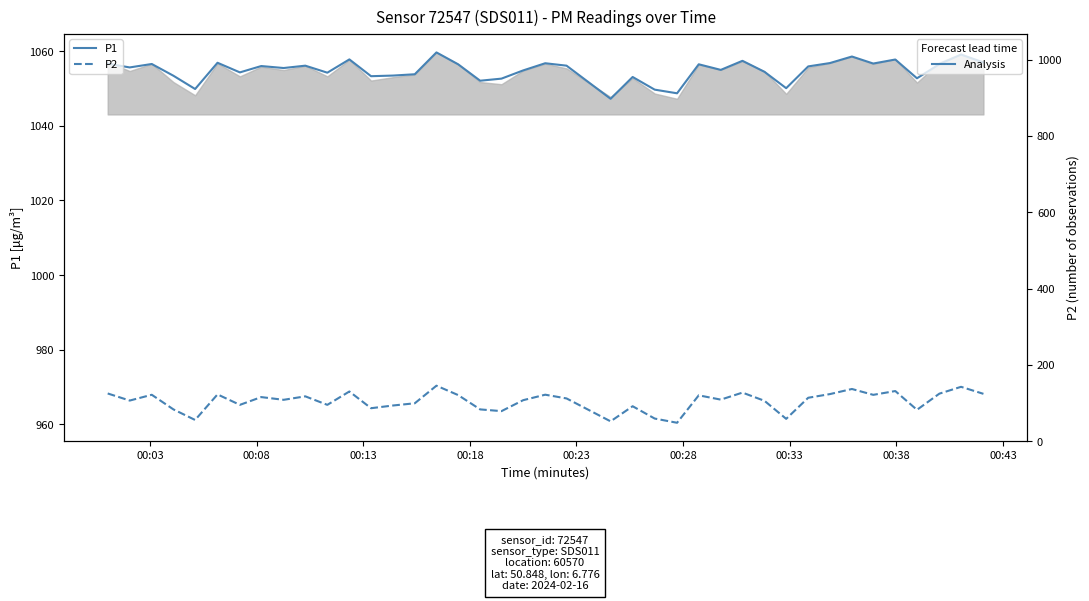

Which series has the largest range (max minus min)?

P1